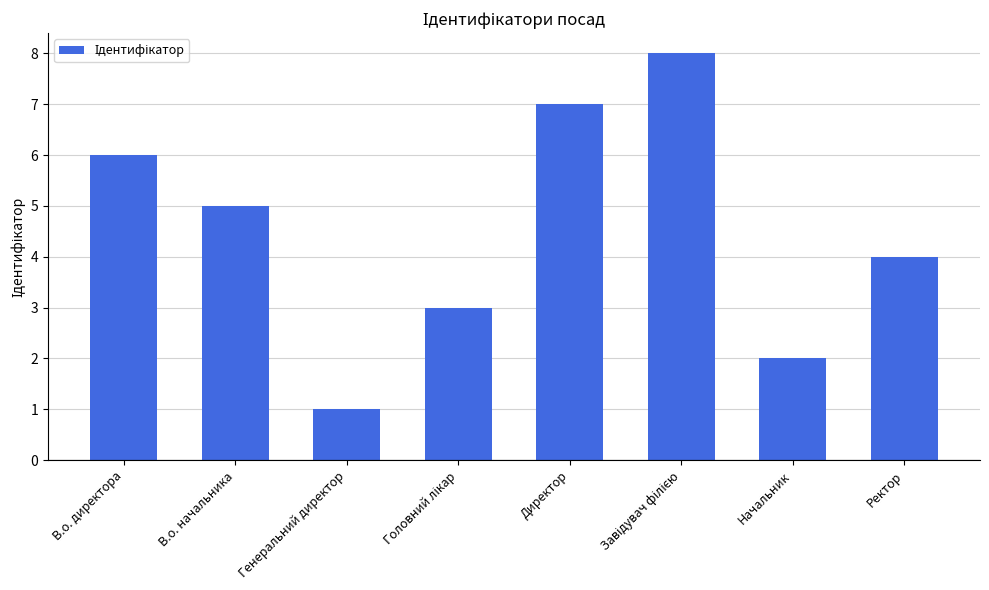

Which has a higher value, В.о. директора or Ректор?

В.о. директора